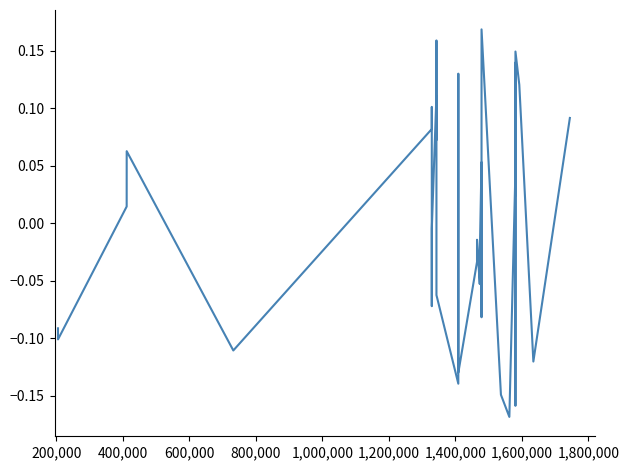

What is the difference between the maximum and minimum values?

0.3